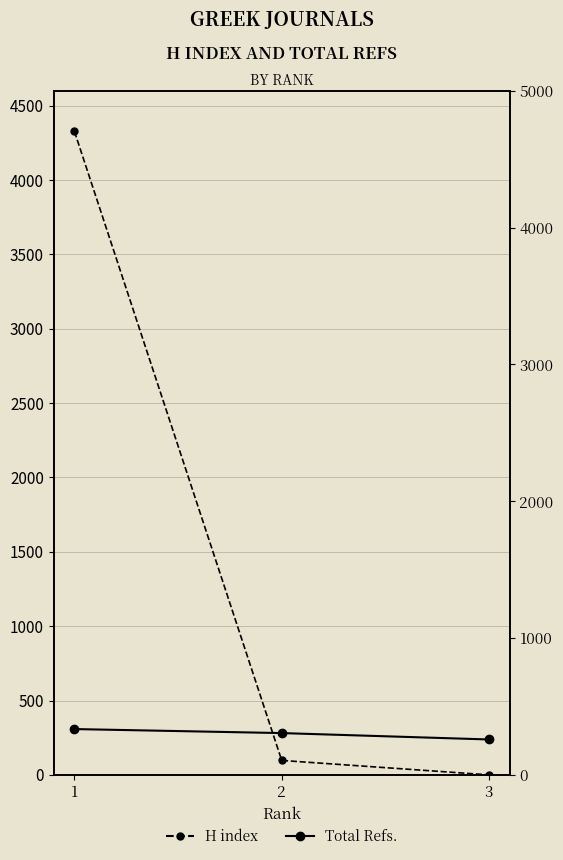

Is the value of H index at 1 greater than the value of Total Refs. at 1?

No